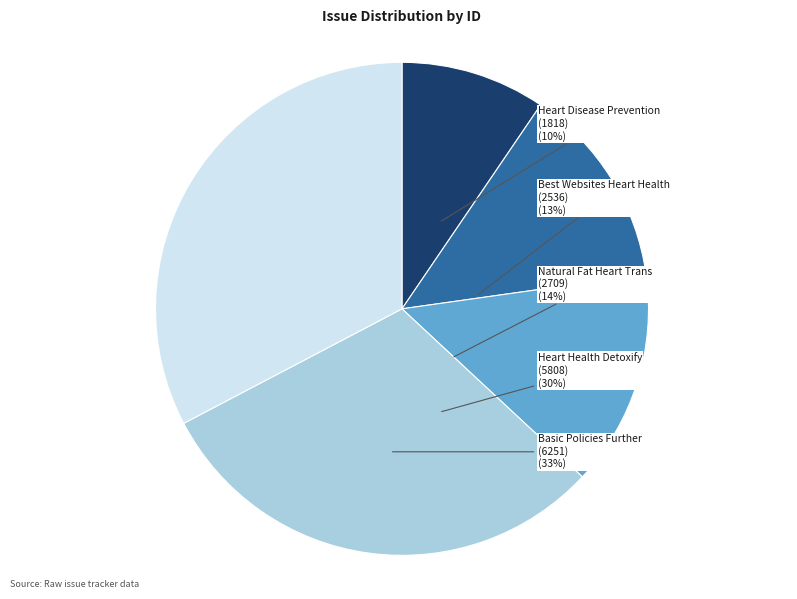

Which has a higher value, Basic Policies Further (6251) or Heart Health Detoxify (5808)?

Basic Policies Further (6251)